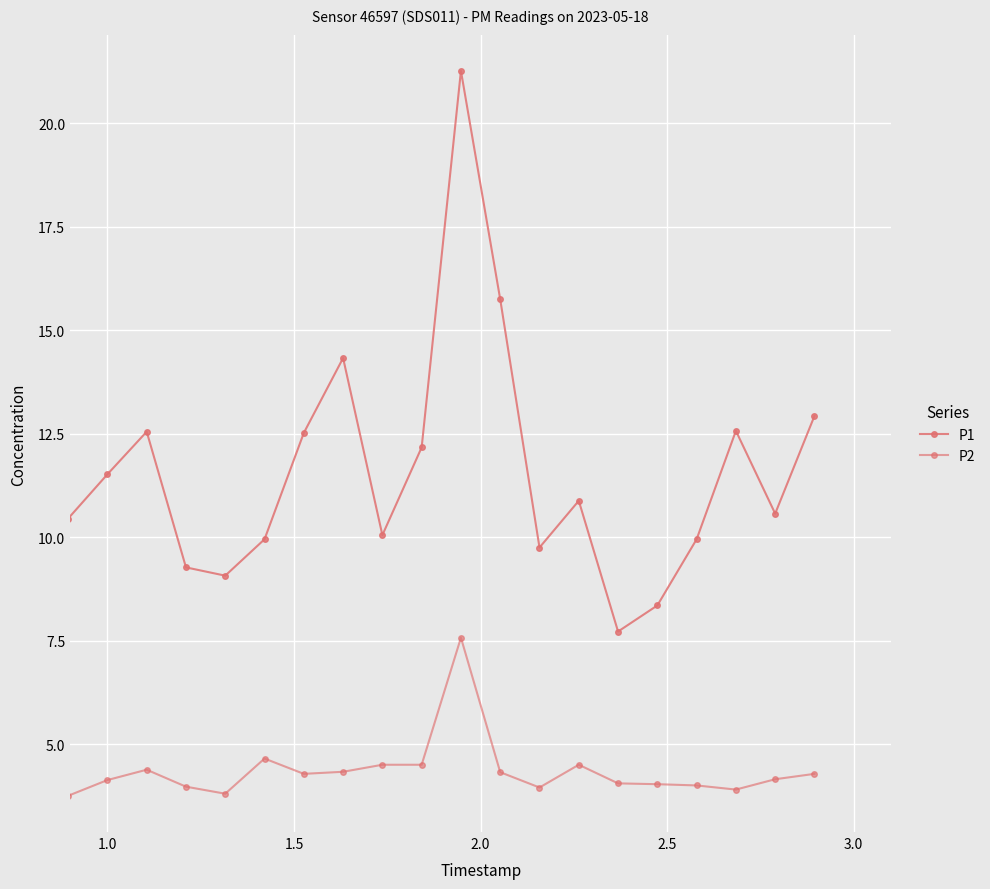

Which series has the largest total across all categories?

P1